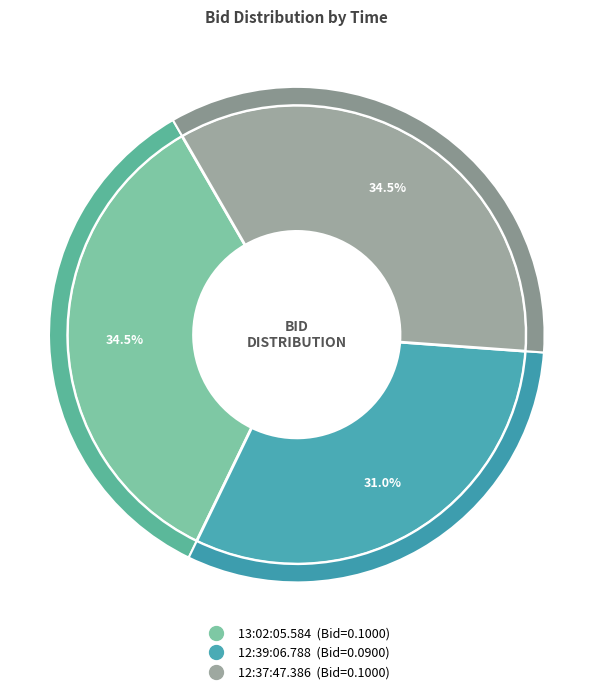

Rank the categories by value from highest to lowest.

13:02:05.584, 12:37:47.386, 12:39:06.788